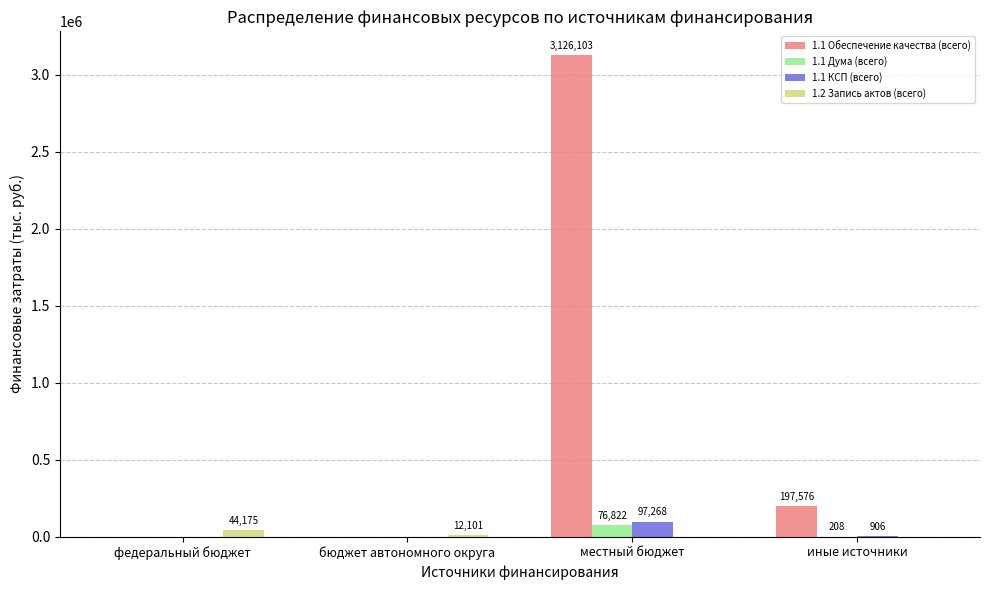

The value of 1.1 КСП (всего) at бюджет автономного округа is 0.0. True or false?

True